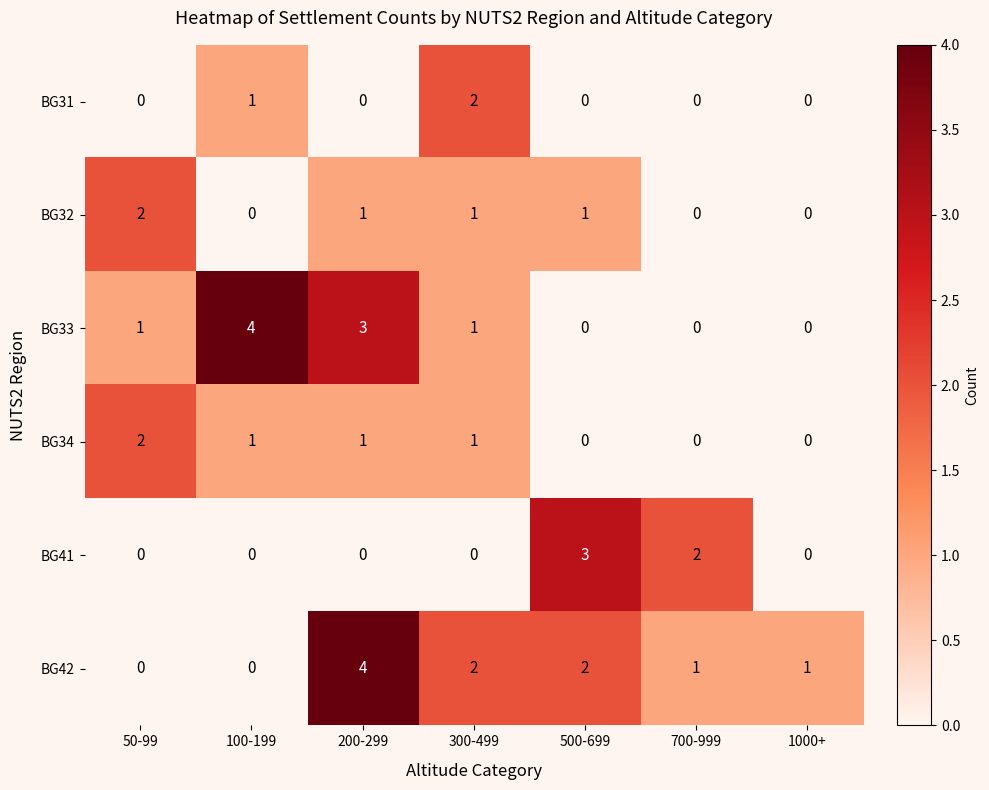

What is the highest value of the BG42 series?

4